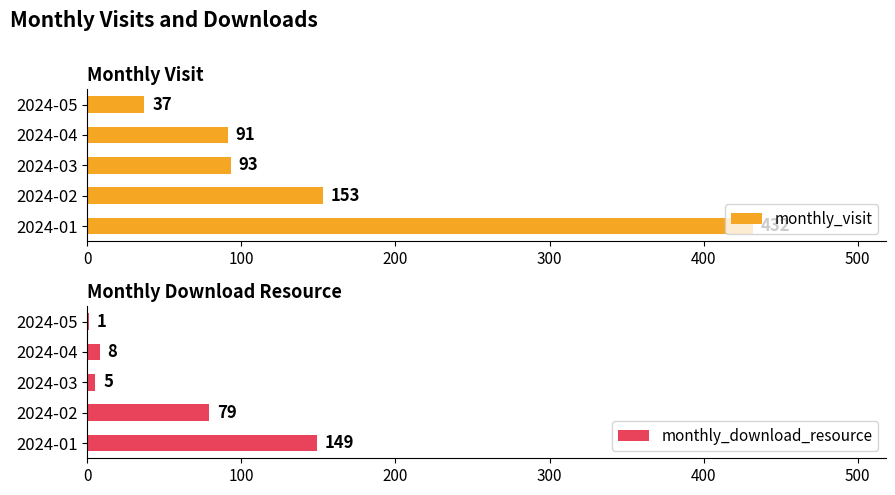

How many bars are there in each group?

2